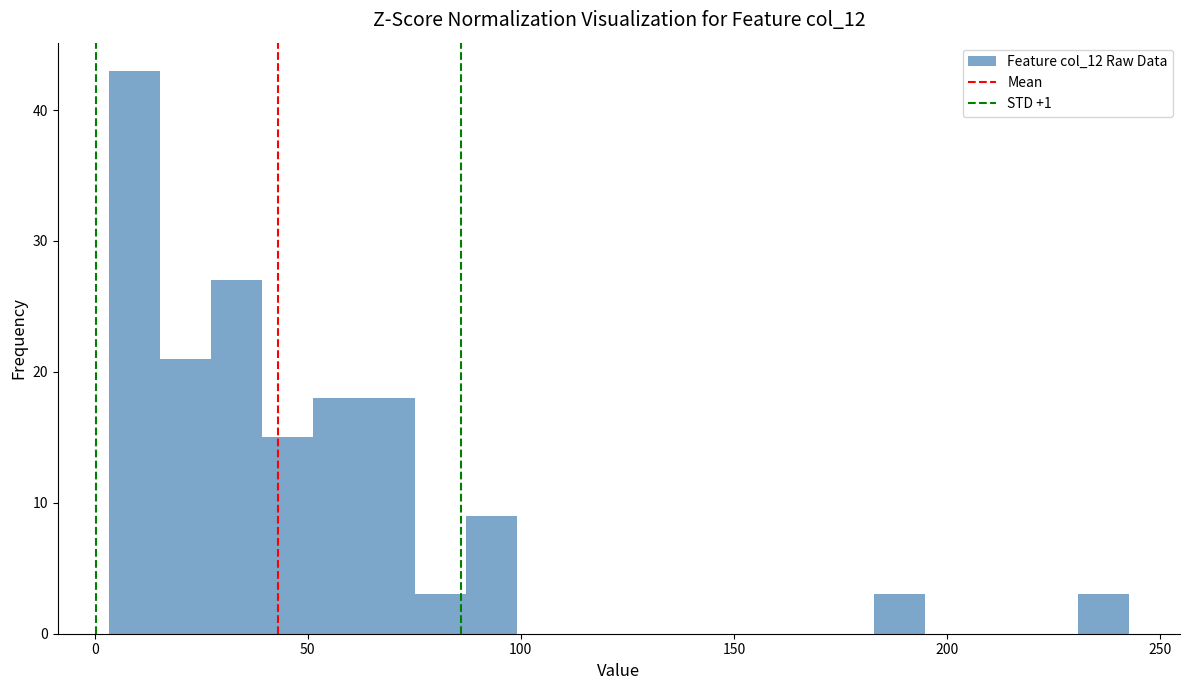

Around what value on the x-axis is the tallest bar? Give the approximate position of its centre, as read against the axis.

10